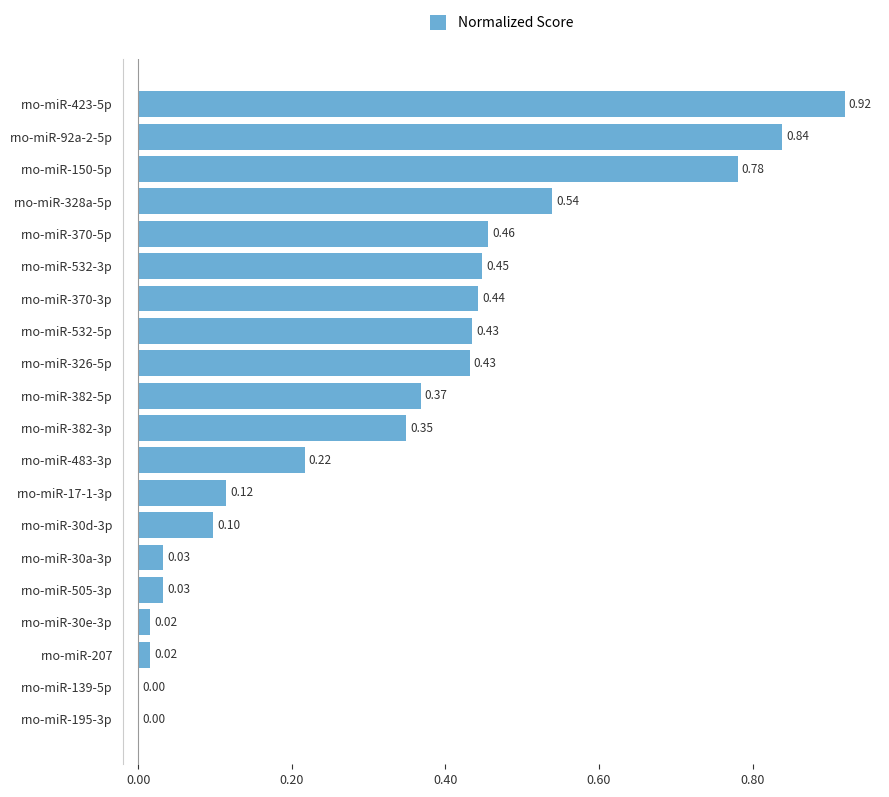

How many data points does each series have?

20